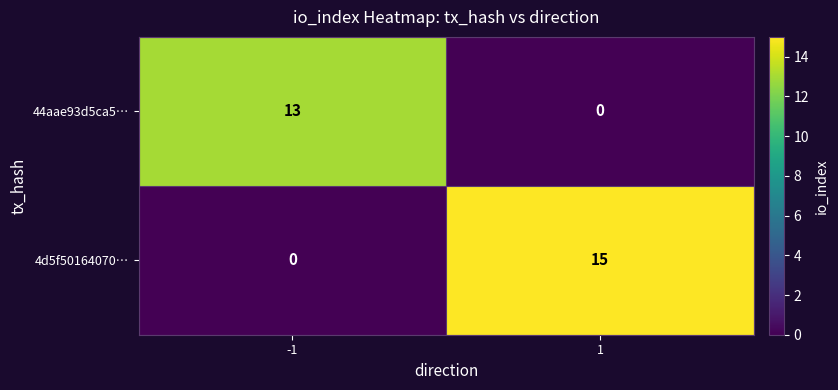

Count the number of data series in this chart.

2